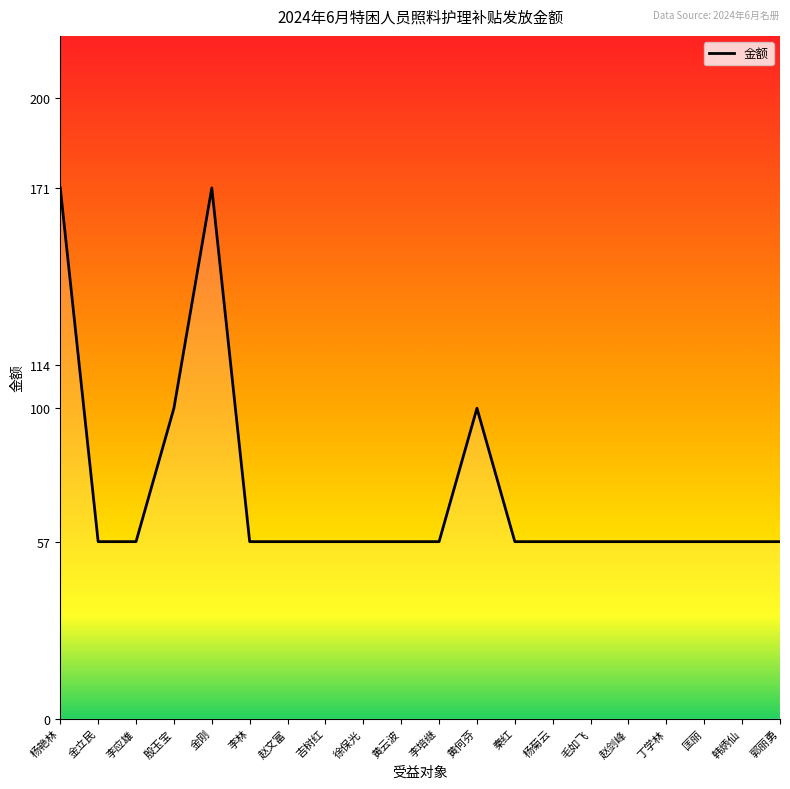

What is the approximate value at 郭丽勇?

57